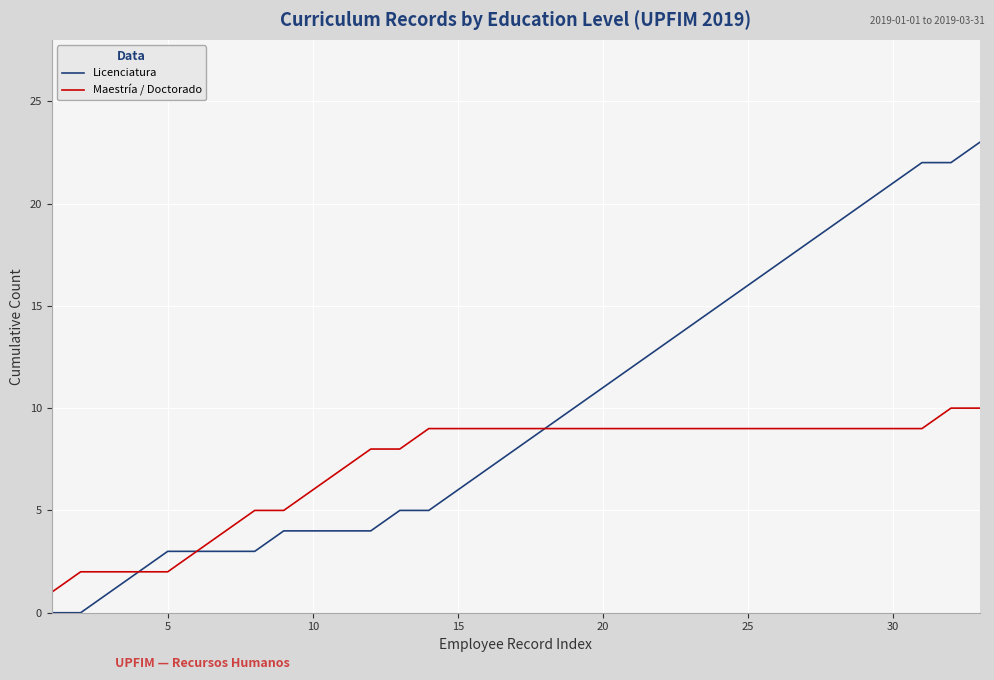

Reading left to right, extract all data points from this chart.

Licenciatura: 0	0	1	2	3	3	3	3	4	4	4	4	5	5	6	7	8	9	10	11	12	13	14	15	16	17	18	19	20	21	22	22	23
Maestría / Doctorado: 1	2	2	2	2	3	4	5	5	6	7	8	8	9	9	9	9	9	9	9	9	9	9	9	9	9	9	9	9	9	9	10	10